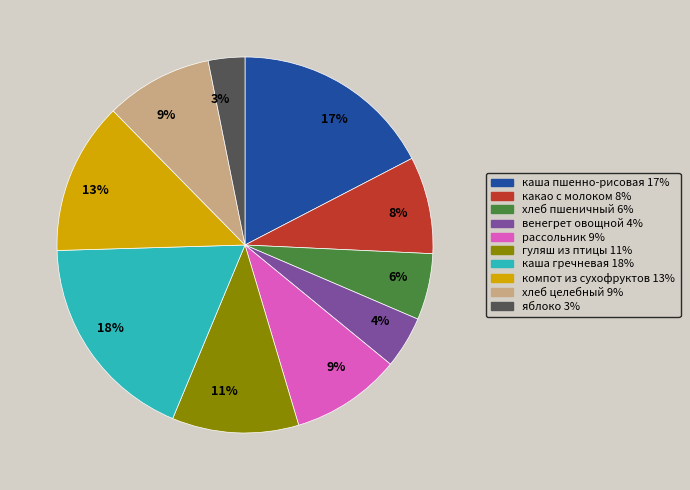

Is there a majority slice in this chart?

No